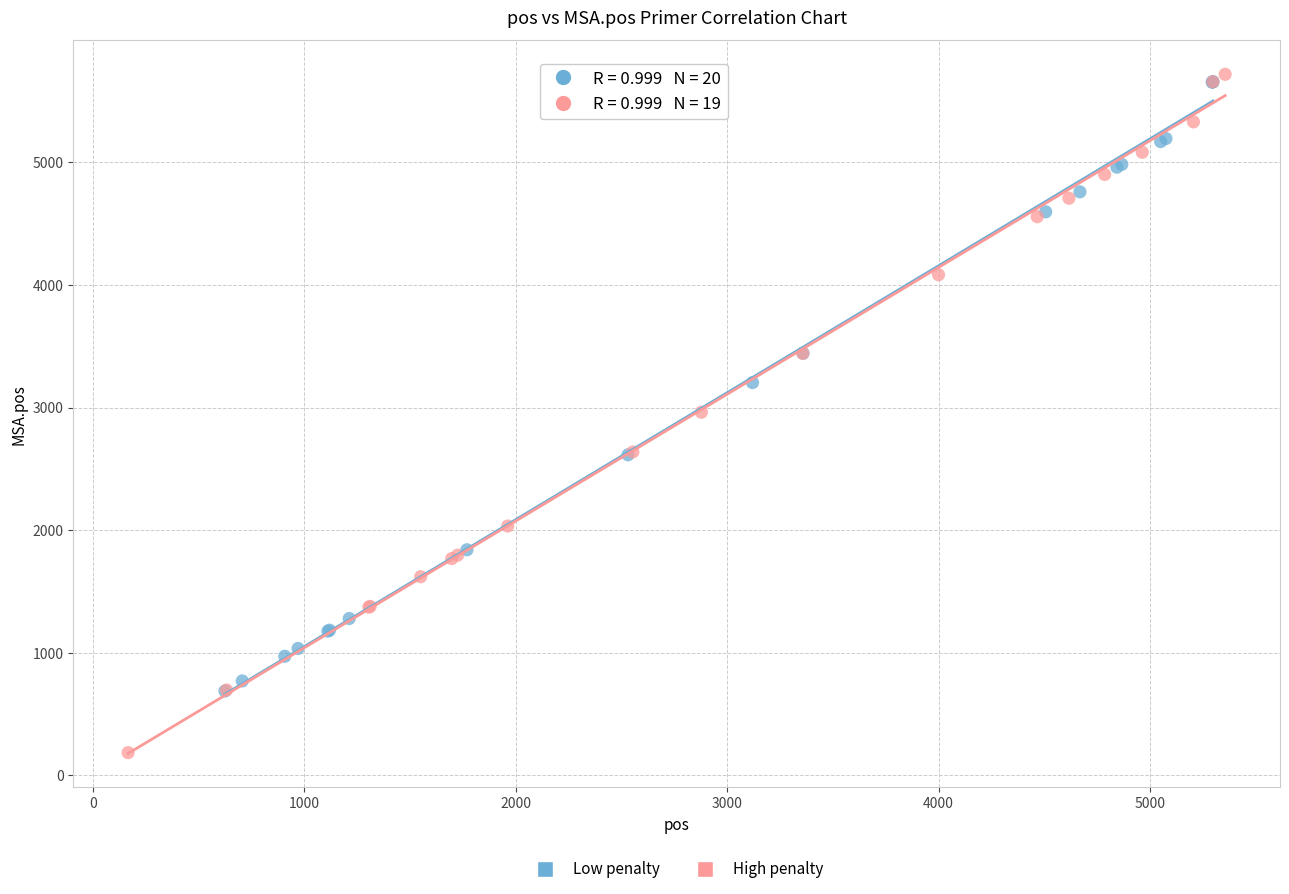

Which series reaches the minimum Y coordinate?

High penalty